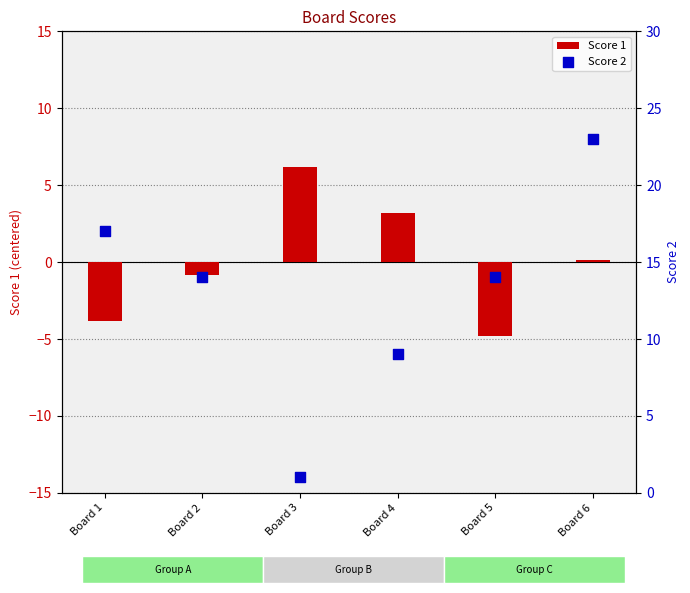

At how many categories does at least one series exceed -4?

6